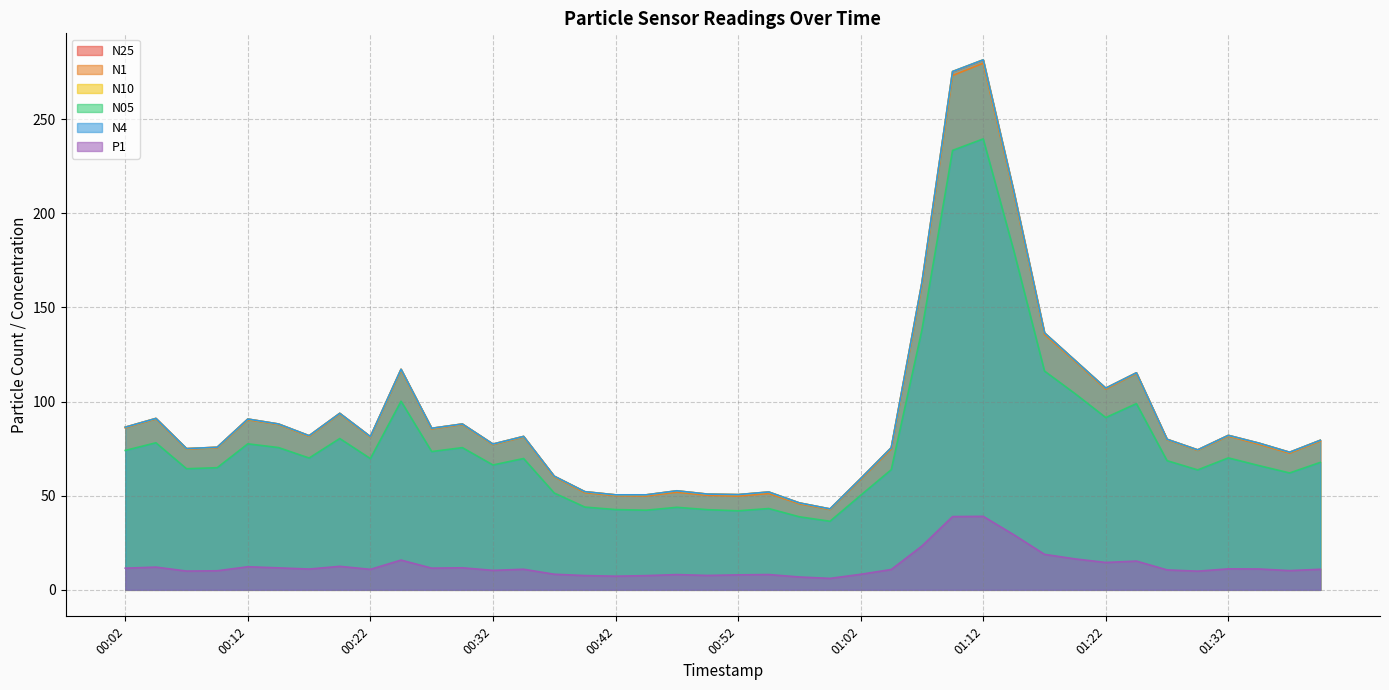

List the series in order of their peak value, lowest first.

P1, N05, N1, N25, N10, N4